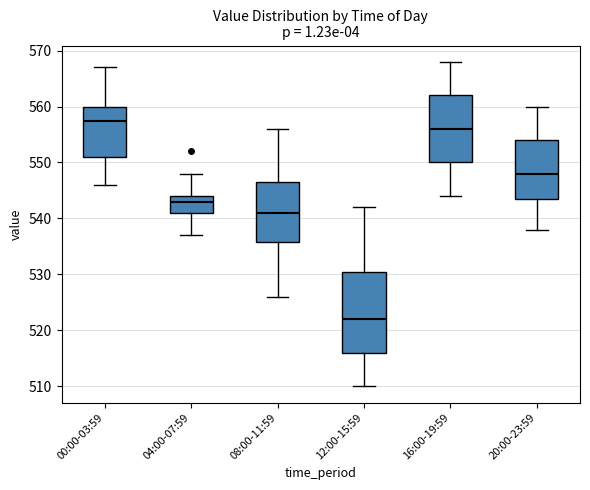

Where does the median line of the box for 12:00-15:59 sit on the y-axis? The values are not printed on the chart, so give them approximately, as read against the axis.

522